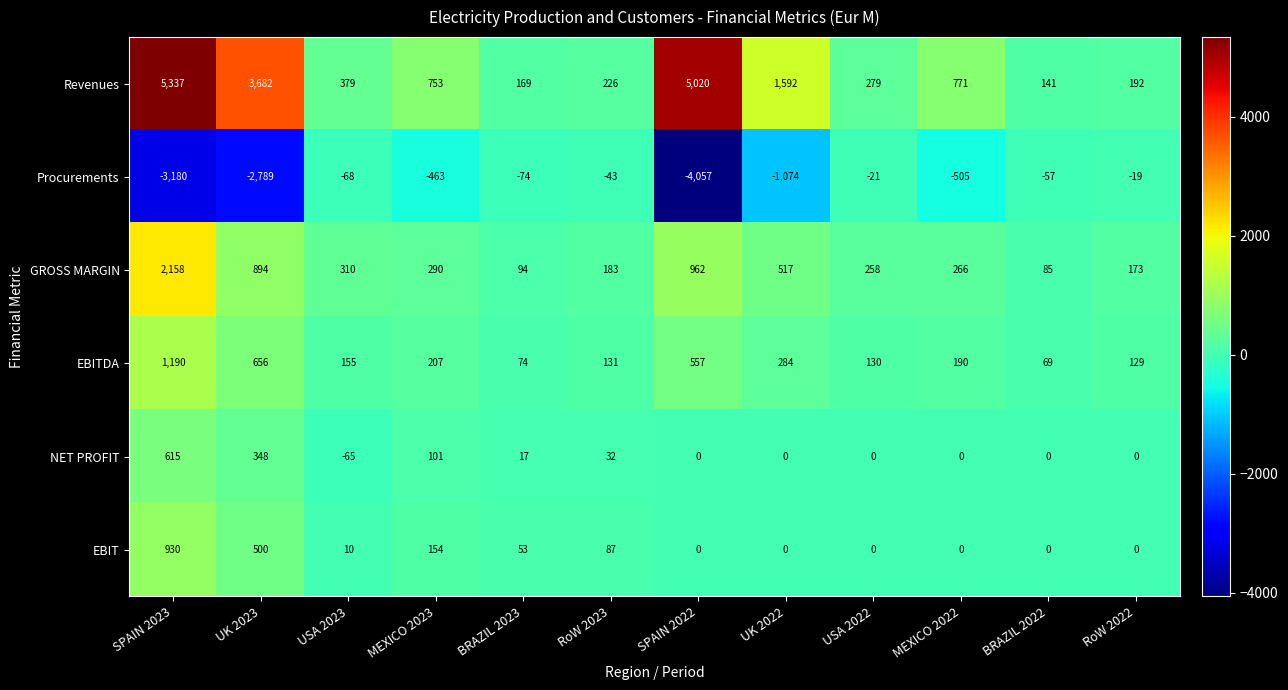

What is the minimum value shown in the chart?

-4057